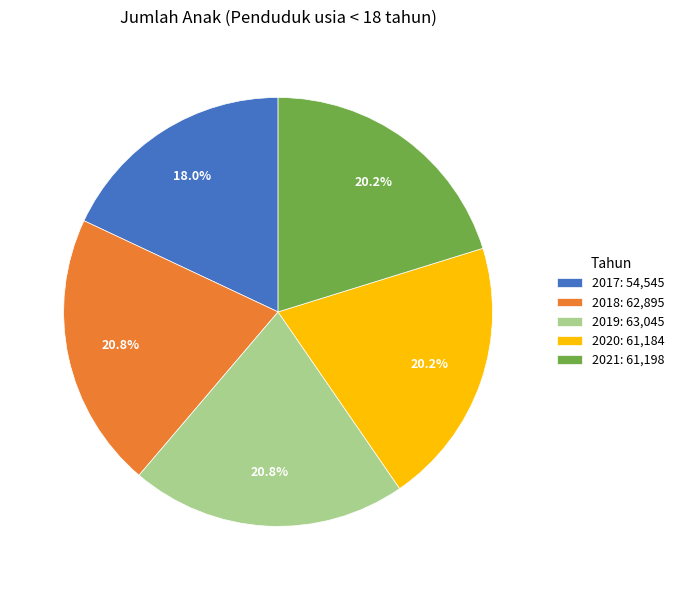

To the nearest percent, what percentage of the pie is 2017?

18%